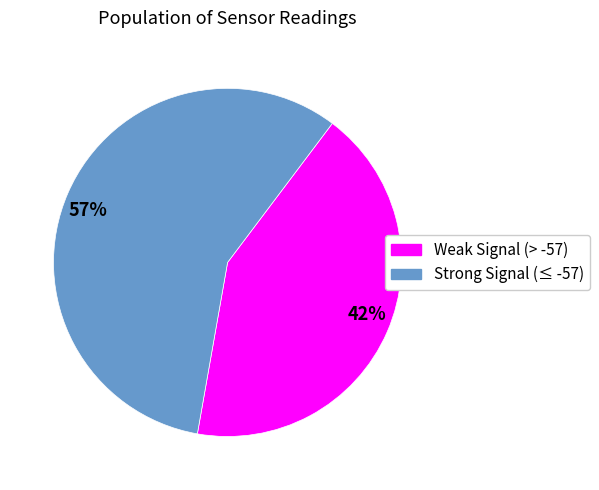

Which category accounts for the majority?

57%